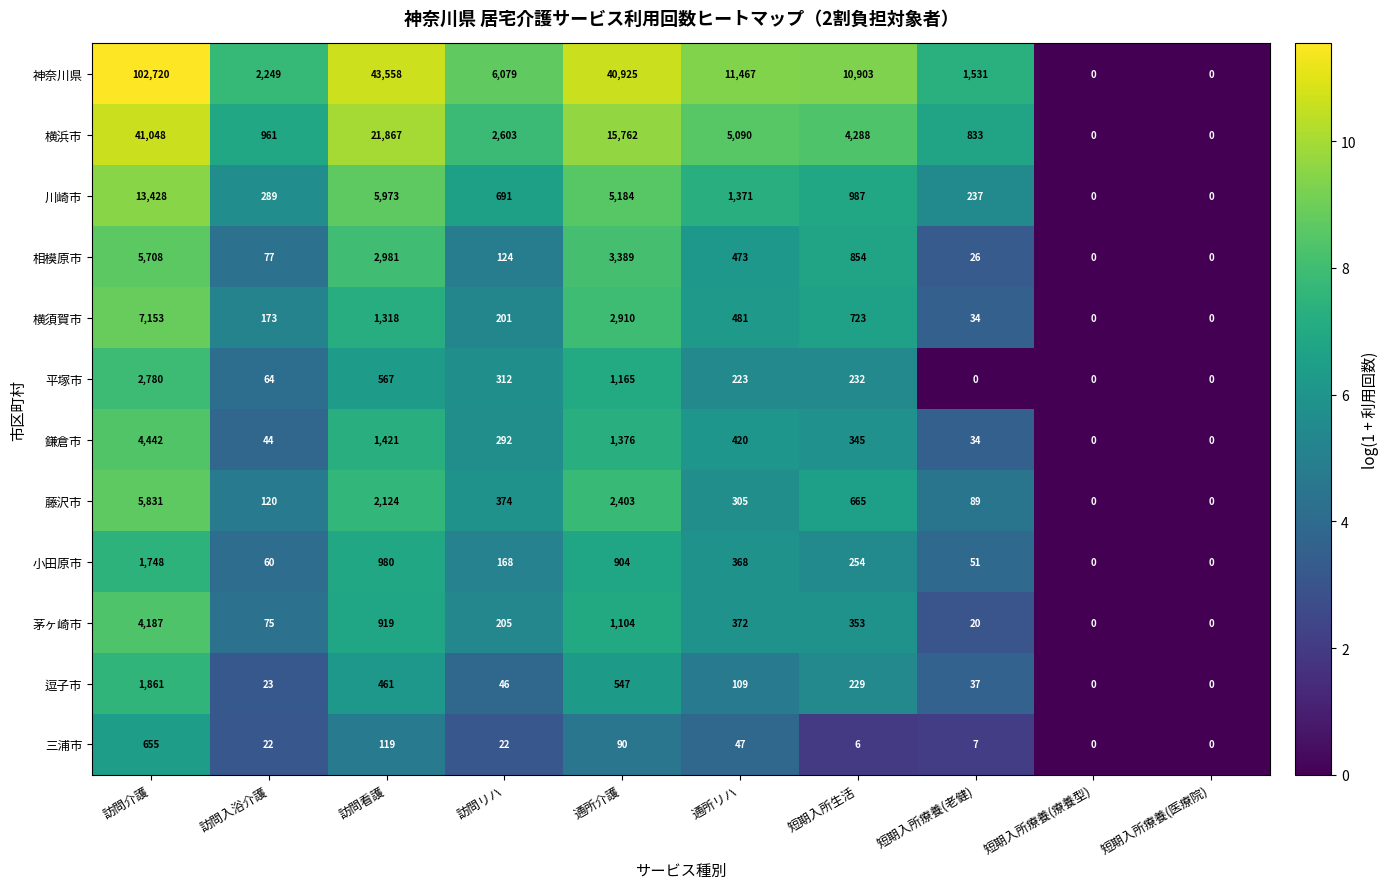

What is the greatest value displayed?

102720